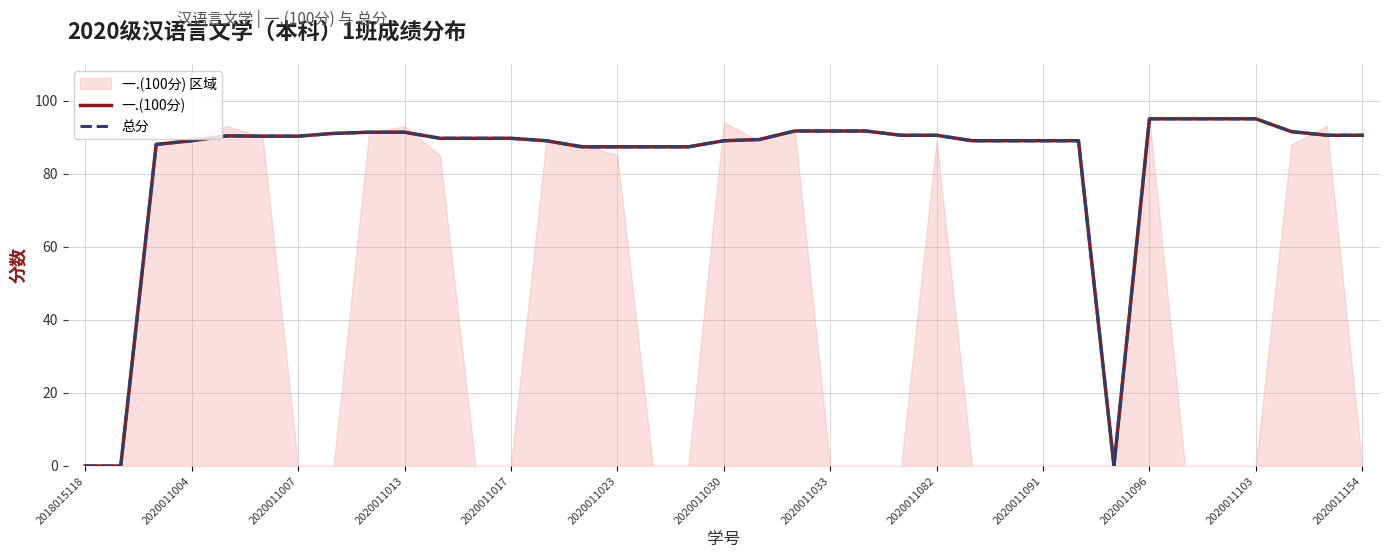

Where is 总分 nearest to the value 47?

14